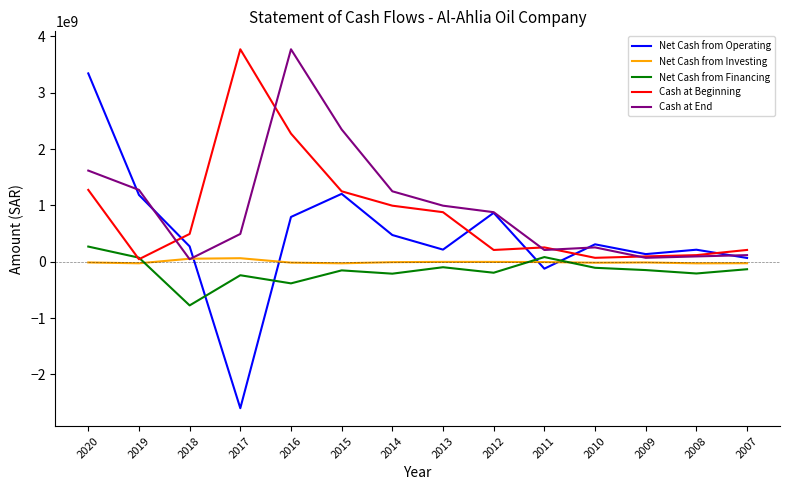

True or false: Net Cash from Investing and Net Cash from Operating intersect in this chart.

True